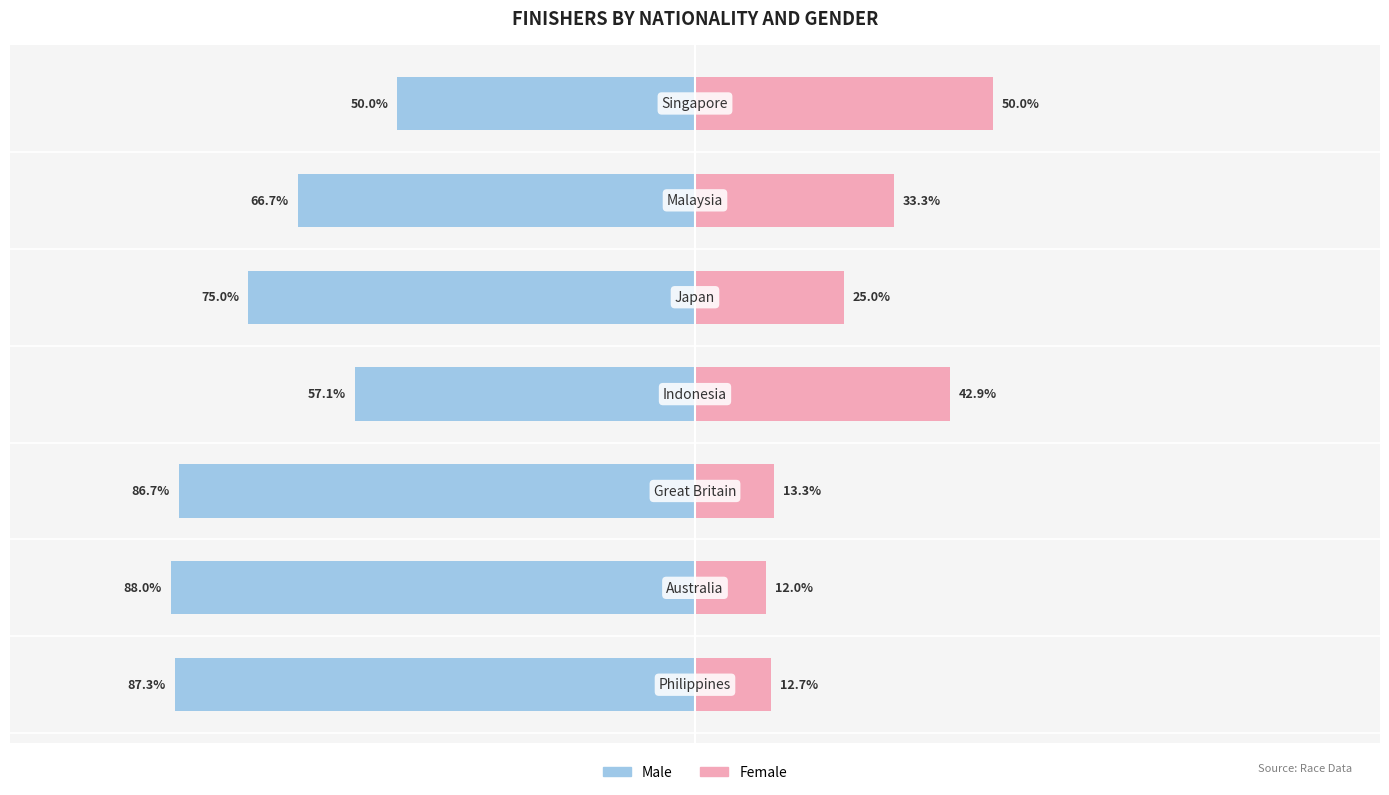

What is the difference between the second highest and minimum values in the Female series?

30.9